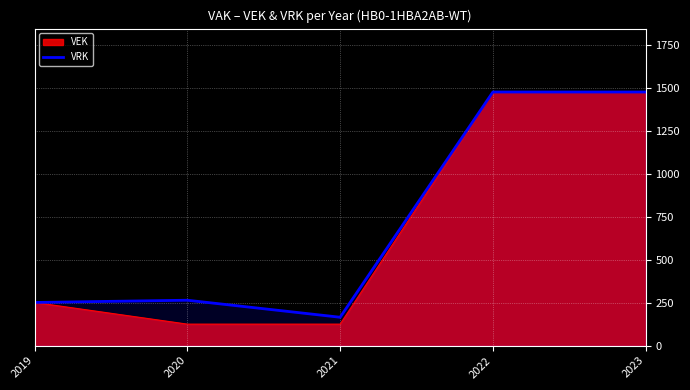

What is the smallest value displayed?

125